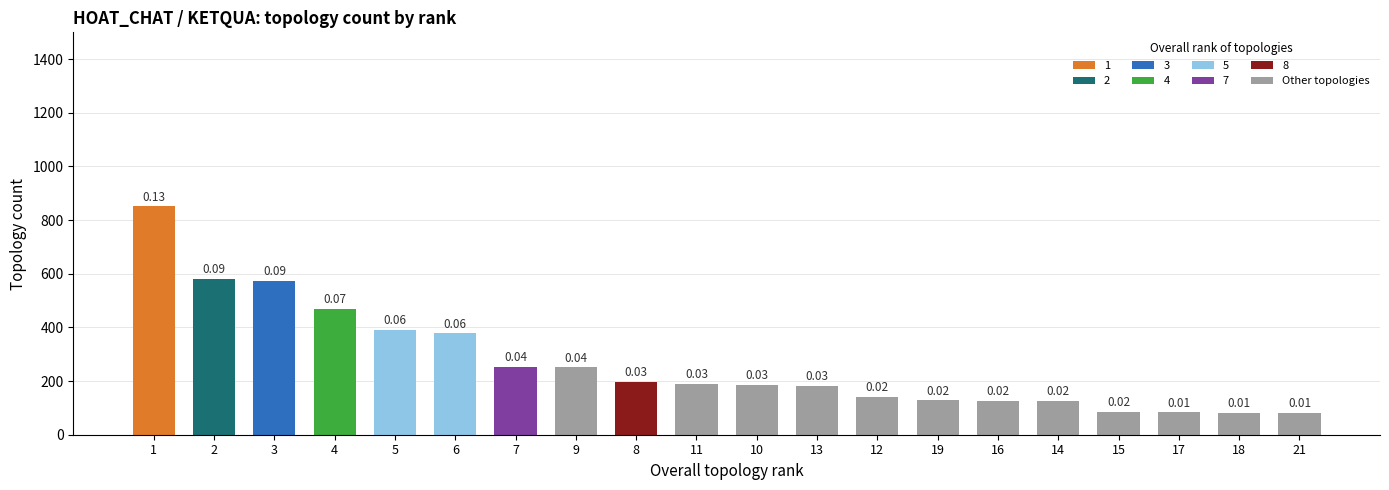

List the labels in order of value, smallest first.

21, 18, 17, 15, 14, 16, 19, 12, 13, 10, 11, 8, 9, 7, 6, 5, 4, 3, 2, 1